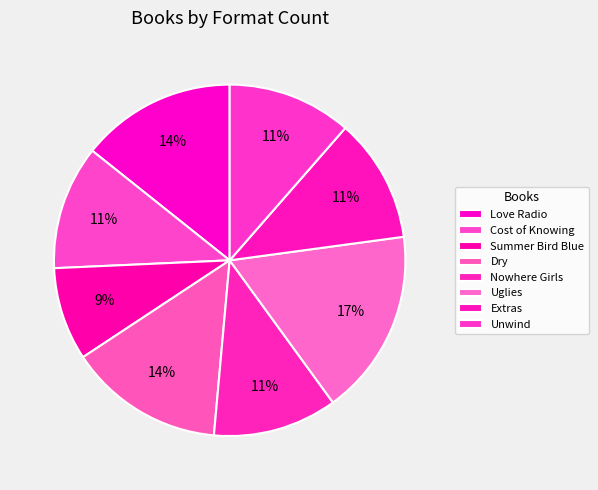

What is the largest slice in the pie chart?

Uglies